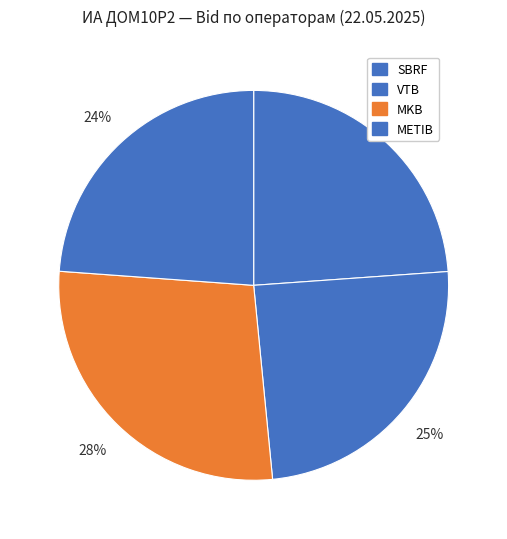

Count the number of slices in the pie.

4